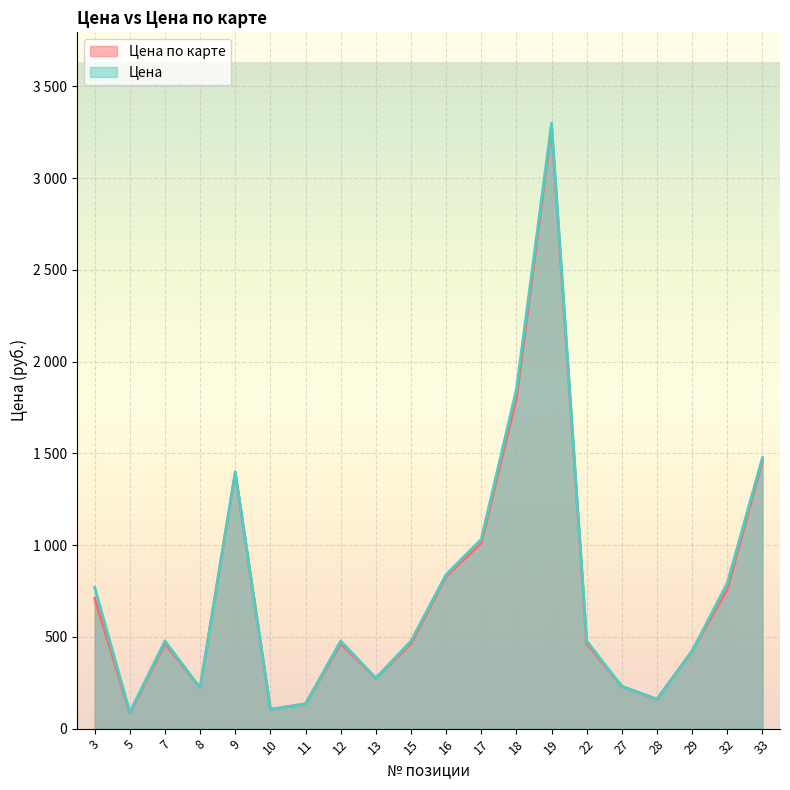

What is the value of the Цена point at the 15th from the left?

478